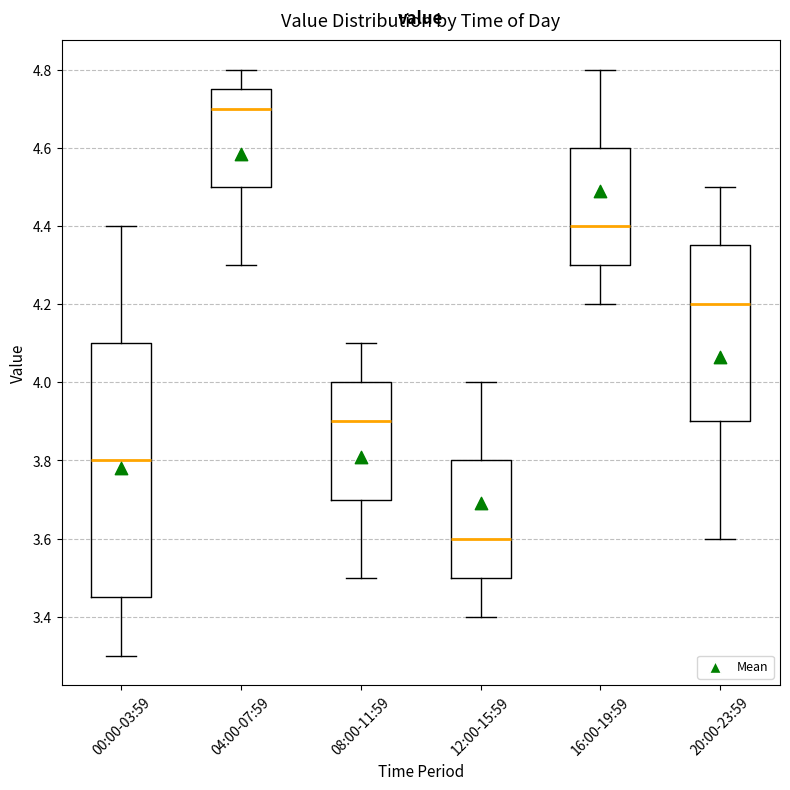

Reading left to right, transcribe this box plot: for each box, give where its median line is, the range the box spans, and where its two whiskers end, as read against the y-axis. The values are not printed on the chart, so give them approximately, as read against the axis.

00:00-03:59: median 3.80, box 3.46 to 4.10, whiskers 3.30 to 4.40
04:00-07:59: median 4.70, box 4.50 to 4.76, whiskers 4.30 to 4.80
08:00-11:59: median 3.90, box 3.70 to 4.00, whiskers 3.50 to 4.10
12:00-15:59: median 3.60, box 3.50 to 3.80, whiskers 3.40 to 4.00
16:00-19:59: median 4.40, box 4.30 to 4.60, whiskers 4.20 to 4.80
20:00-23:59: median 4.20, box 3.90 to 4.36, whiskers 3.60 to 4.50